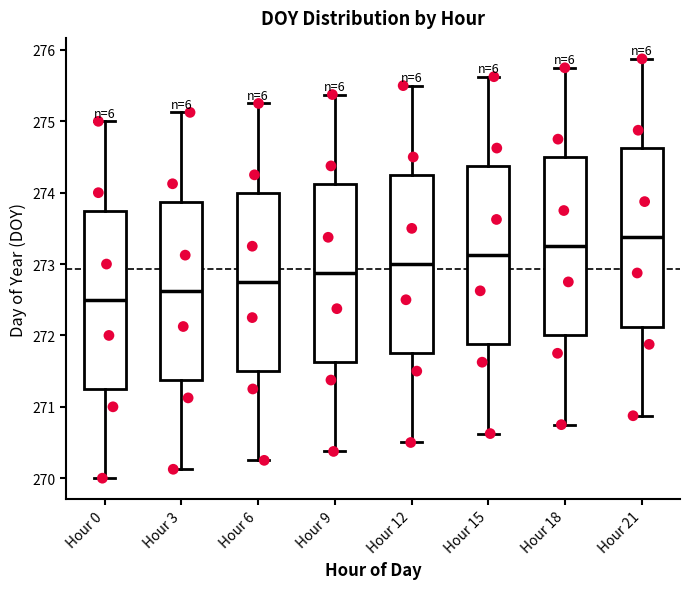

Reading left to right, read every box against the y-axis: the position of its median line, the range the box covers, and the ends of its whiskers. The values are not printed on the chart, so give them approximately, as read against the axis.

Hour 0: median 272.5, box 271.3 to 273.8, whiskers 270.0 to 275.0
Hour 3: median 272.6, box 271.4 to 273.9, whiskers 270.1 to 275.1
Hour 6: median 272.8, box 271.5 to 274.0, whiskers 270.3 to 275.3
Hour 9: median 272.9, box 271.6 to 274.1, whiskers 270.4 to 275.4
Hour 12: median 273.0, box 271.8 to 274.3, whiskers 270.5 to 275.5
Hour 15: median 273.1, box 271.9 to 274.4, whiskers 270.6 to 275.6
Hour 18: median 273.3, box 272.0 to 274.5, whiskers 270.8 to 275.8
Hour 21: median 273.4, box 272.1 to 274.6, whiskers 270.9 to 275.9